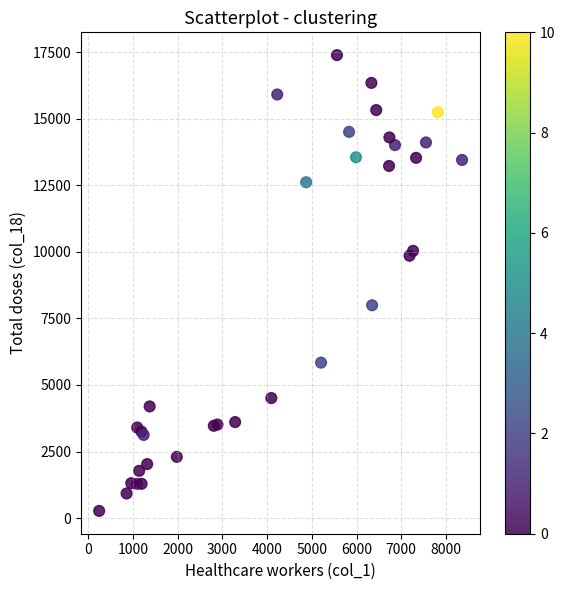

What Y value in the scatter plot is closest to 8827?

7992